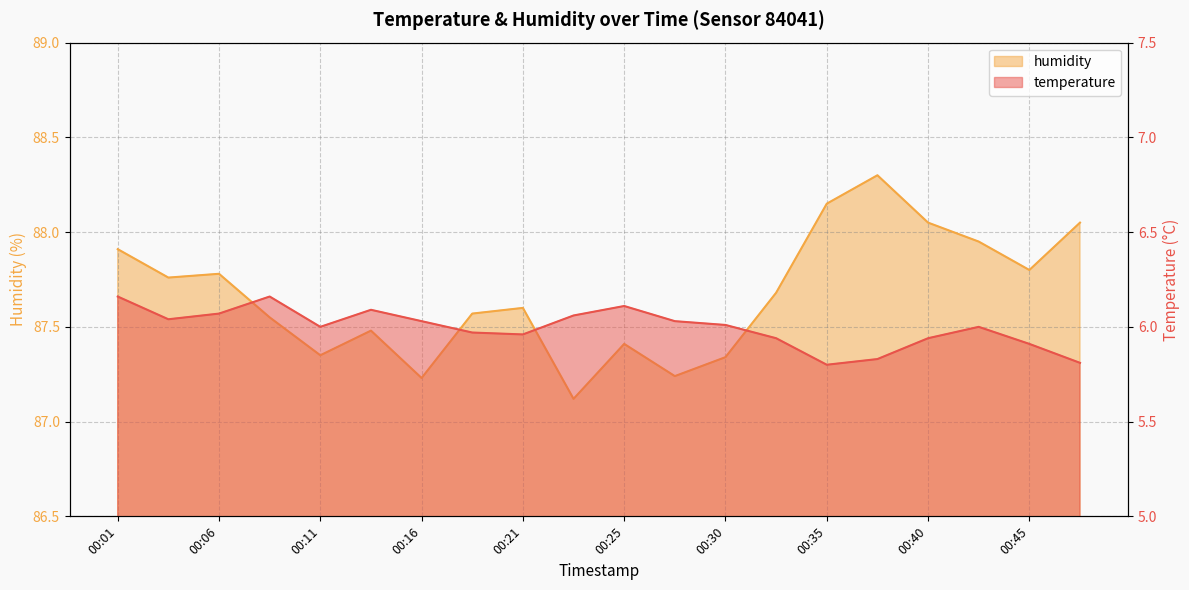

Is it true that temperature equals 6.0 at 00:21?

True